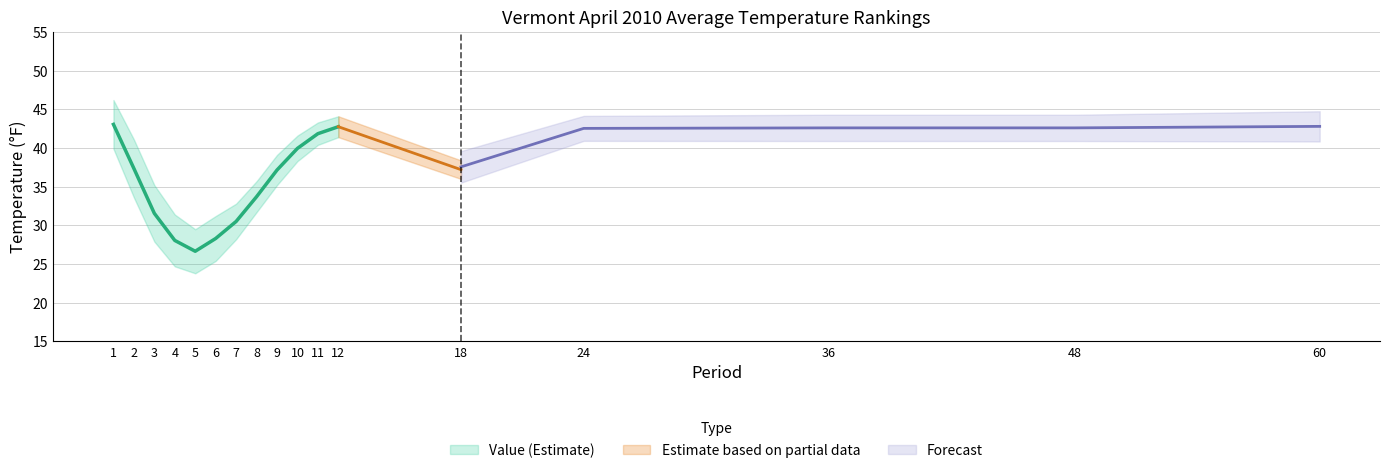

Which series has the largest total across all categories?

Value